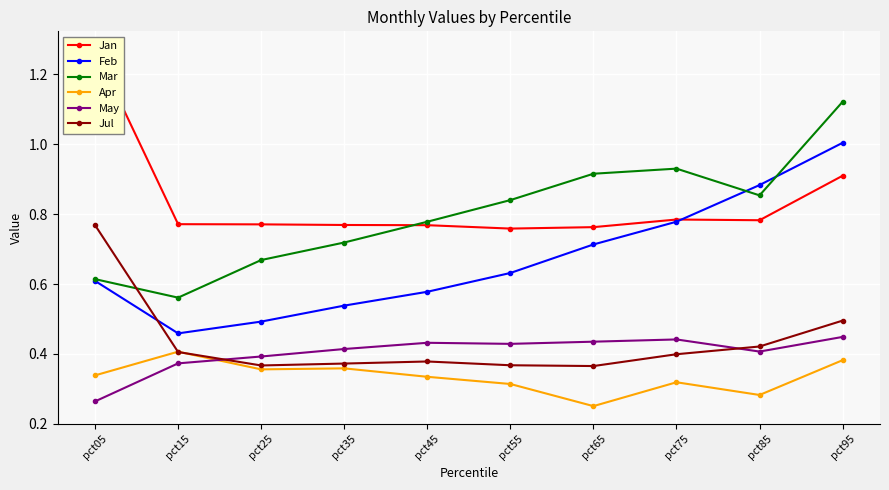

True or false: May has more than 2 points higher than both neighbors.

False